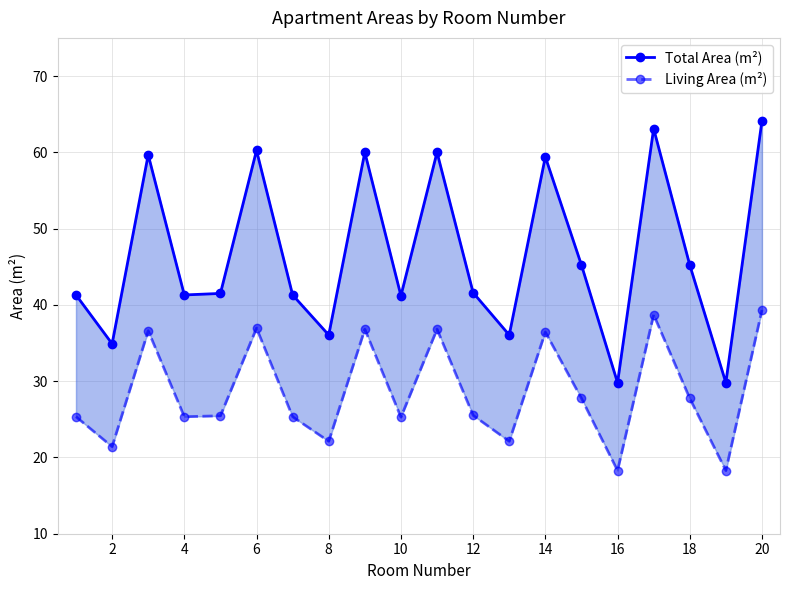

At which category does Total Area (m²) reach its first local valley?

2